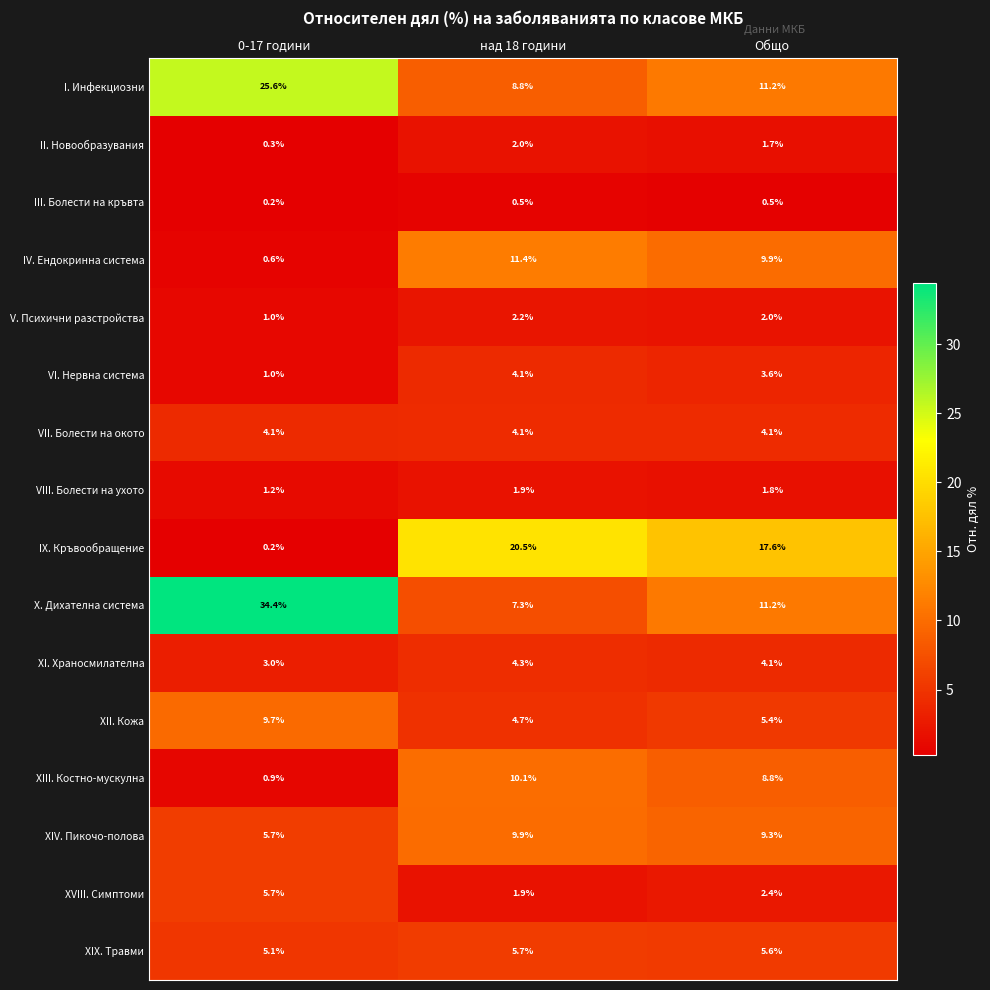

What is the lowest value of the VI. Нервна система series?

1.0